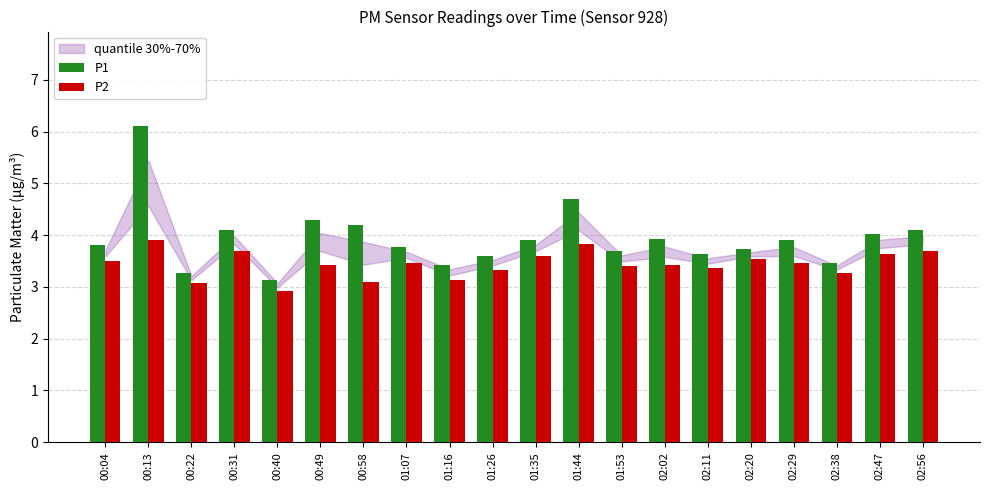

Reading left to right, list all the values displayed in this chart.

P1: 3.8	6.1	3.3	4.1	3.1	4.3	4.2	3.8	3.4	3.6	3.9	4.7	3.7	3.9	3.6	3.7	3.9	3.5	4.0	4.1
P2: 3.5	3.9	3.1	3.7	2.9	3.4	3.1	3.5	3.1	3.3	3.6	3.8	3.4	3.4	3.4	3.5	3.5	3.3	3.6	3.7